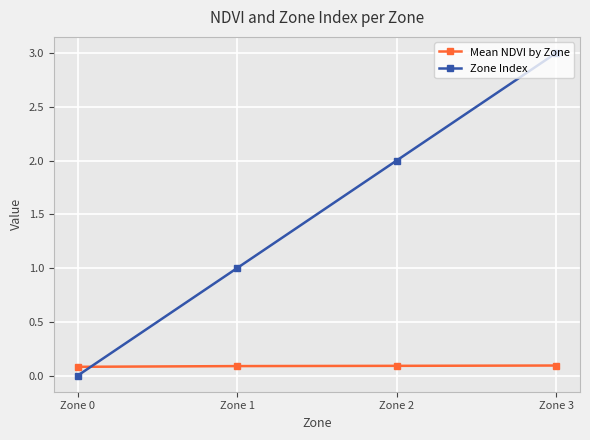

True or false: Mean NDVI by Zone has a value of 0.1 at Zone 2.

True